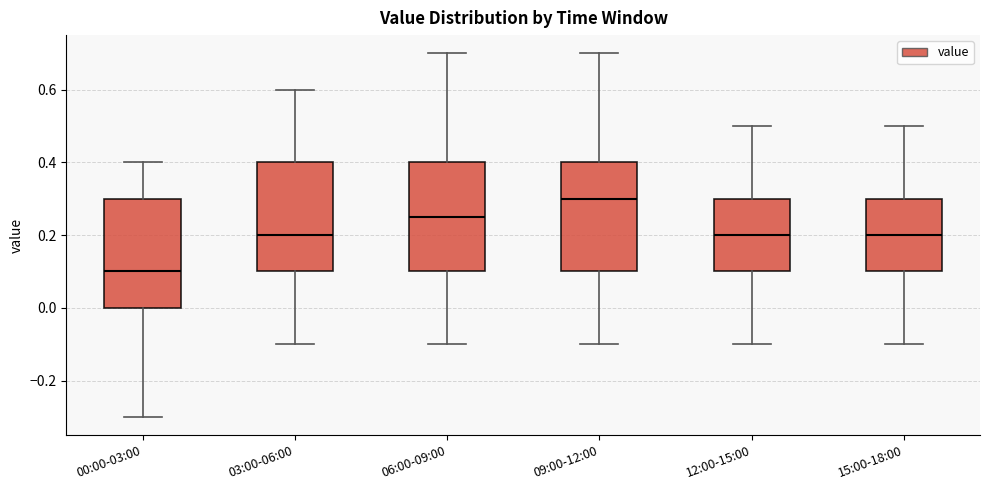

Where does the upper whisker of the box for 03:00-06:00 end on the y-axis? The values are not printed on the chart, so give them approximately, as read against the axis.

0.60